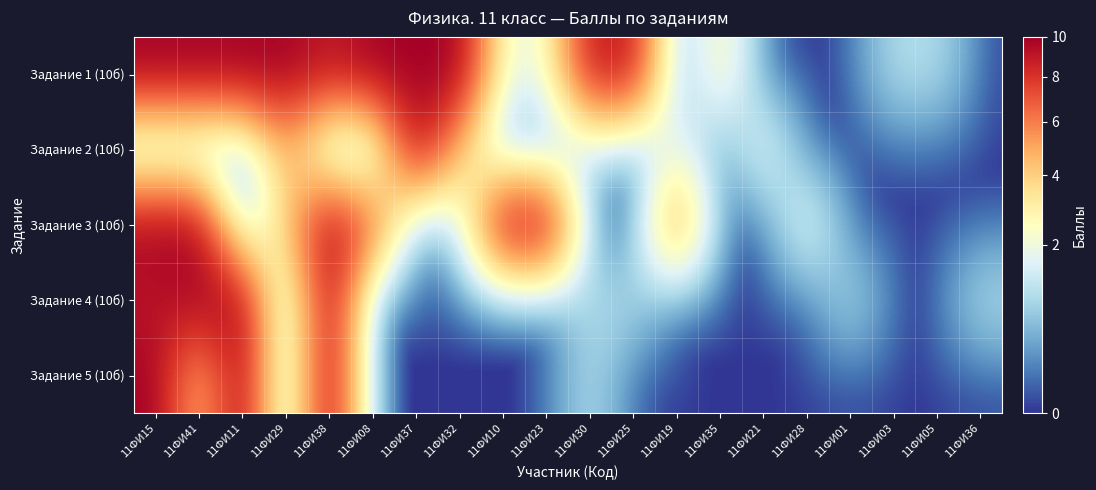

Reading left to right, extract all data points from this chart.

Задание 1 (10б): 11ФИ15=10	11ФИ41=10	11ФИ11=10	11ФИ29=10	11ФИ38=9	11ФИ08=10	11ФИ37=10	11ФИ32=10	11ФИ10=2	11ФИ23=2	11ФИ30=9	11ФИ25=9	11ФИ19=0	11ФИ35=3	11ФИ21=0	11ФИ28=0	11ФИ01=0	11ФИ03=1	11ФИ05=1	11ФИ36=0
Задание 2 (10б): 11ФИ15=0	11ФИ41=0	11ФИ11=0	11ФИ29=5	11ФИ38=0	11ФИ08=0	11ФИ37=10	11ФИ32=4	11ФИ10=0	11ФИ23=0	11ФИ30=1	11ФИ25=0	11ФИ19=2	11ФИ35=0	11ФИ21=2	11ФИ28=0	11ФИ01=0	11ФИ03=0	11ФИ05=0	11ФИ36=0
Задание 3 (10б): 11ФИ15=10	11ФИ41=10	11ФИ11=0	11ФИ29=4	11ФИ38=10	11ФИ08=7	11ФИ37=0	11ФИ32=1	11ФИ10=10	11ФИ23=10	11ФИ30=0	11ФИ25=0	11ФИ19=6	11ФИ35=0	11ФИ21=0	11ФИ28=2	11ФИ01=0	11ФИ03=0	11ФИ05=0	11ФИ36=0
Задание 4 (10б): 11ФИ15=9	11ФИ41=10	11ФИ11=10	11ФИ29=0	11ФИ38=10	11ФИ08=0	11ФИ37=0	11ФИ32=0	11ФИ10=0	11ФИ23=0	11ФИ30=1	11ФИ25=1	11ФИ19=0	11ФИ35=0	11ФИ21=0	11ФИ28=0	11ФИ01=1	11ФИ03=0	11ФИ05=0	11ФИ36=1
Задание 5 (10б): 11ФИ15=10	11ФИ41=4	11ФИ11=10	11ФИ29=0	11ФИ38=10	11ФИ08=0	11ФИ37=0	11ФИ32=0	11ФИ10=0	11ФИ23=0	11ФИ30=1	11ФИ25=0	11ФИ19=0	11ФИ35=0	11ФИ21=0	11ФИ28=0	11ФИ01=0	11ФИ03=0	11ФИ05=0	11ФИ36=0